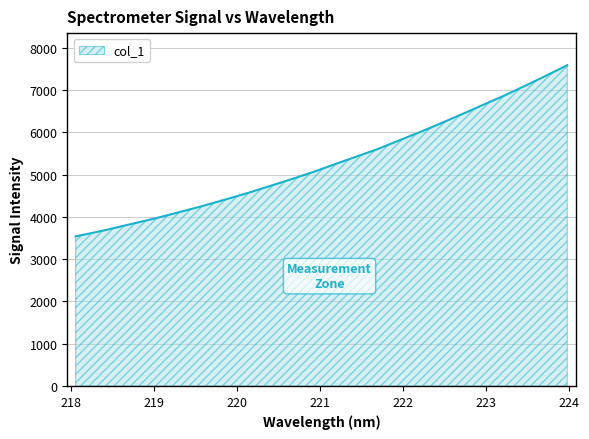

What is the maximum value shown in the chart?

7583.5